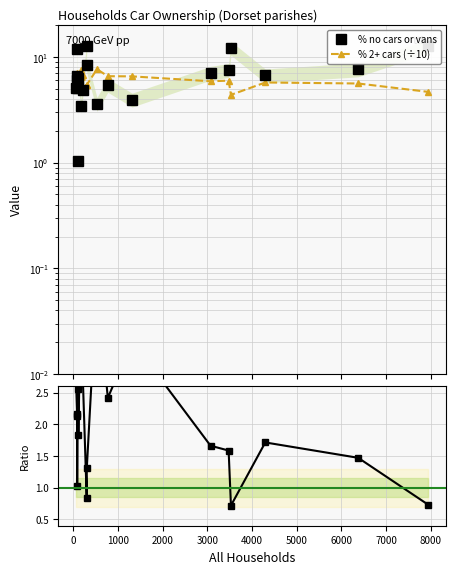

How many lines are shown in the chart?

2